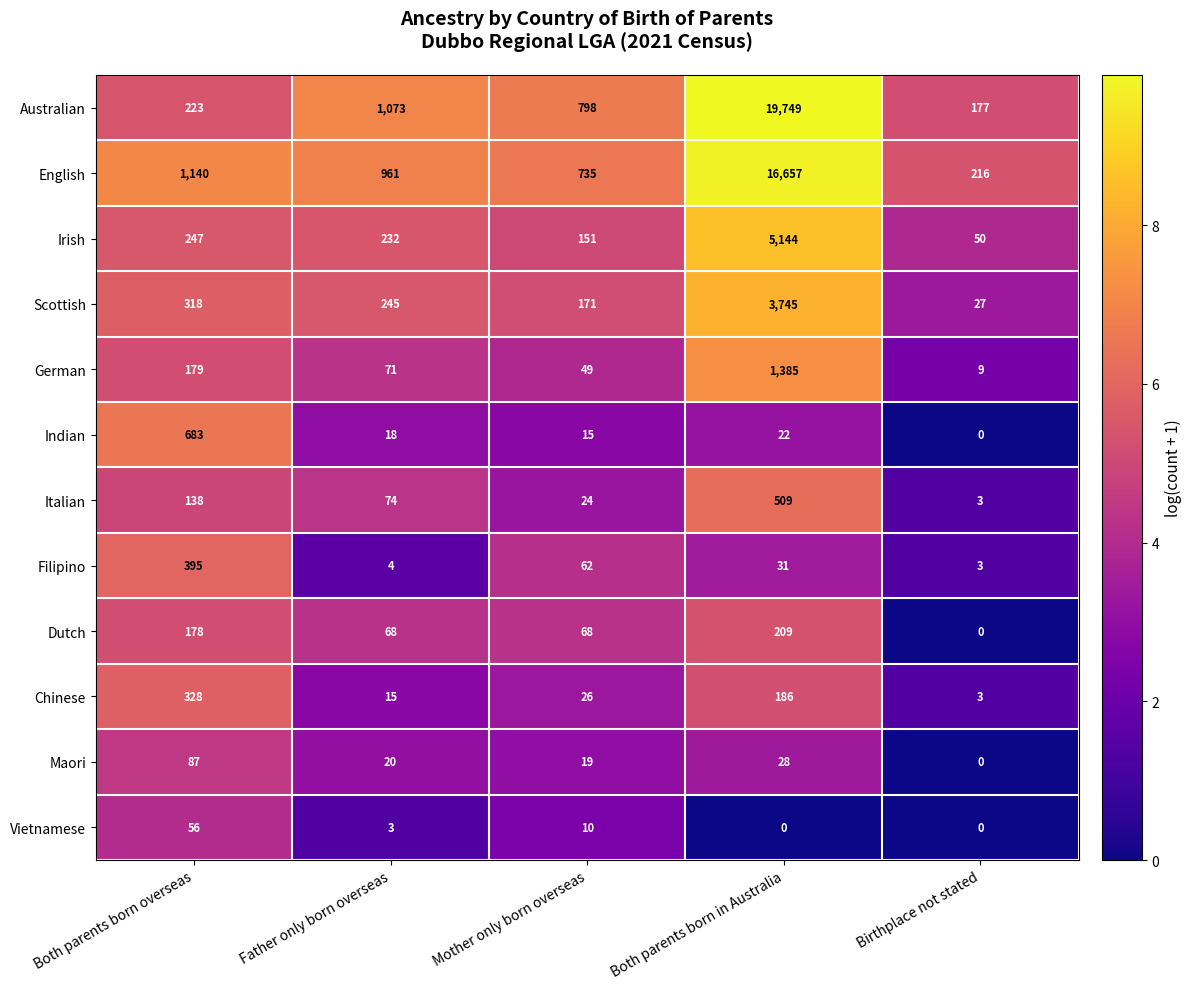

How many values in the Italian series are below 74?

2